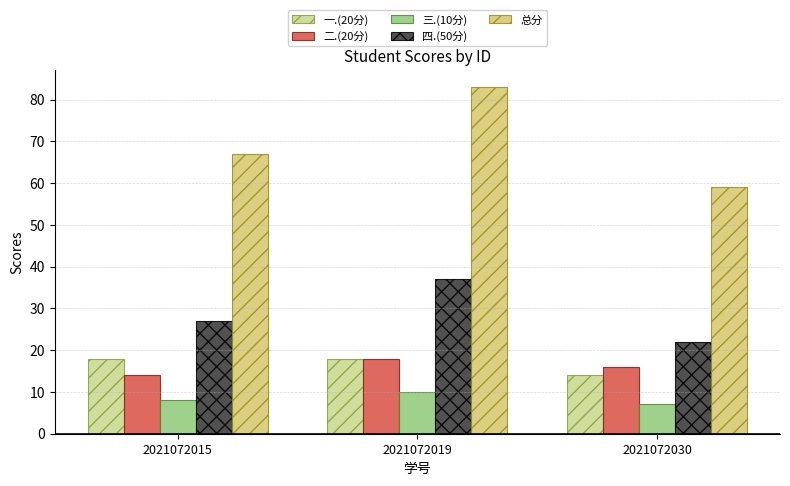

What is the difference between the maximum and minimum values in the 三.(10分) series?

3